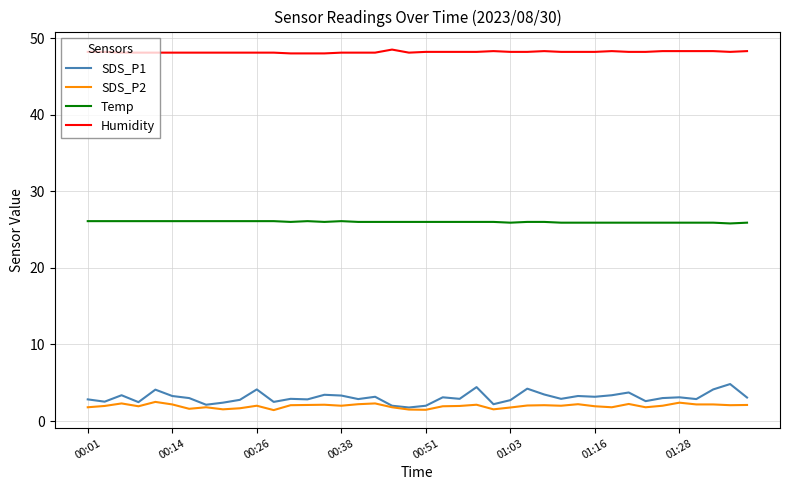

True or false: SDS_P2 and Temp intersect in this chart.

False